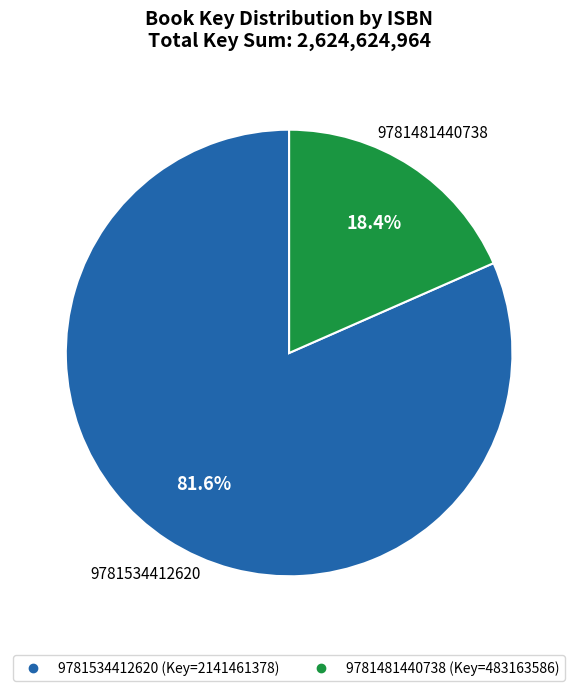

To the nearest percent, what is the difference between the largest and smallest slice percentages?

63%